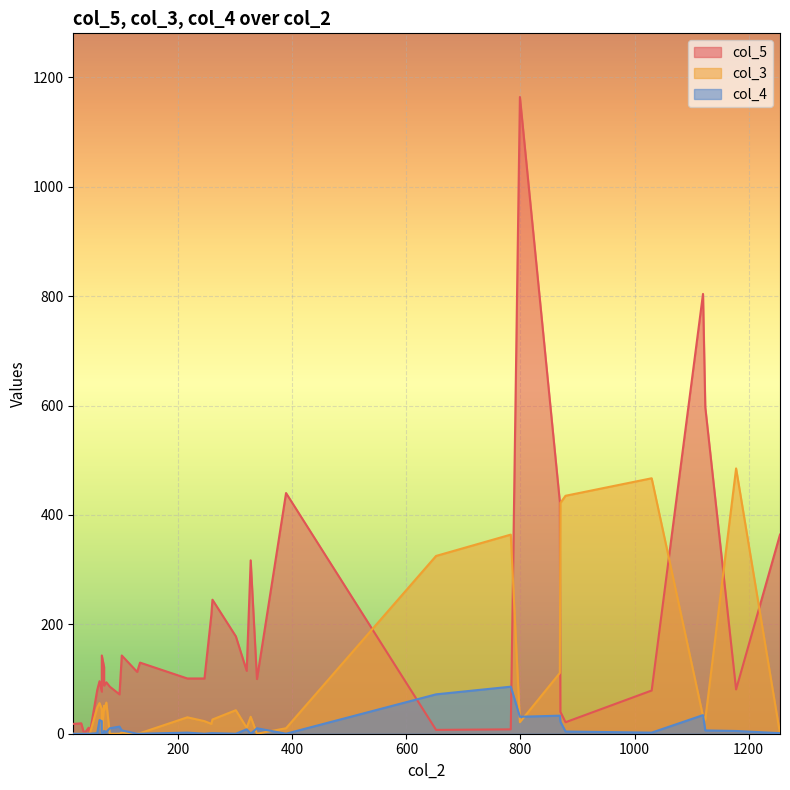

How many interior local valleys does the col_3 series have?

6